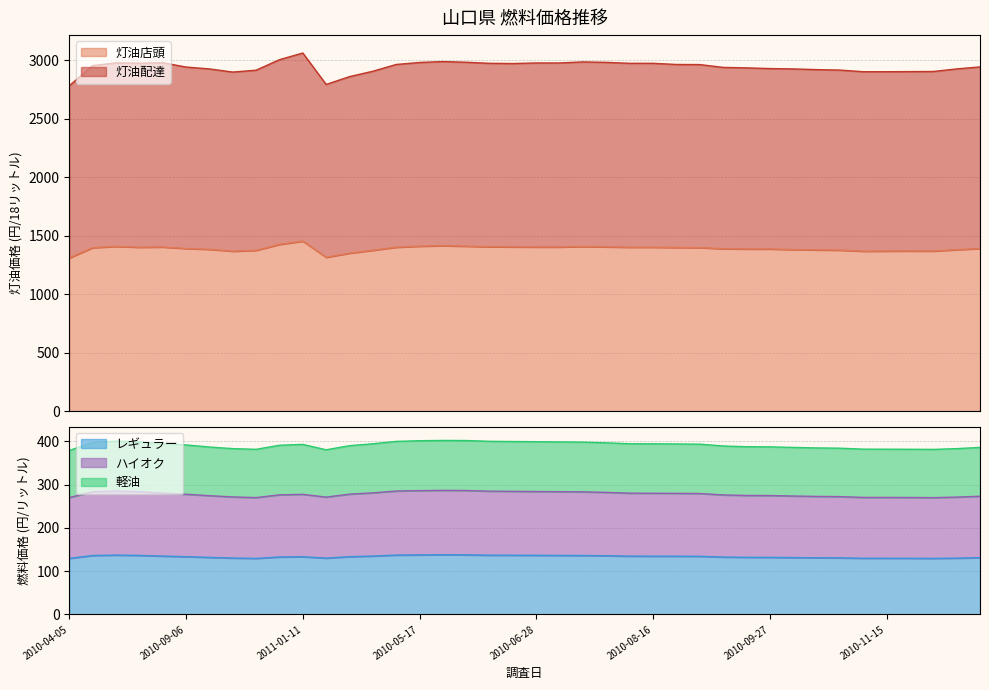

Where does the 灯油配達 series first go above 2956?

2010-06-07